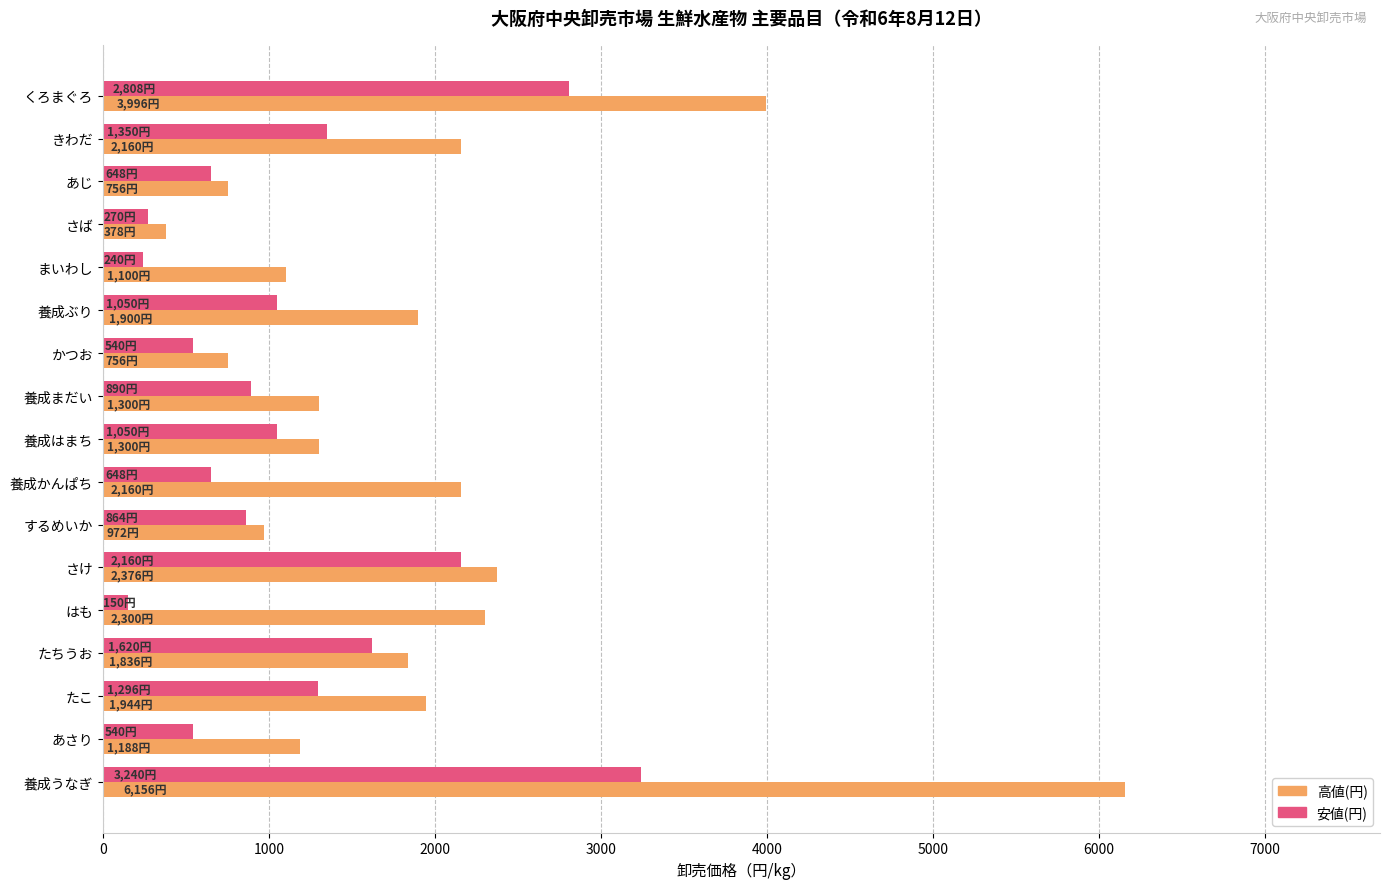

Rank the series by their average value, from lowest to highest.

安値(円), 高値(円)